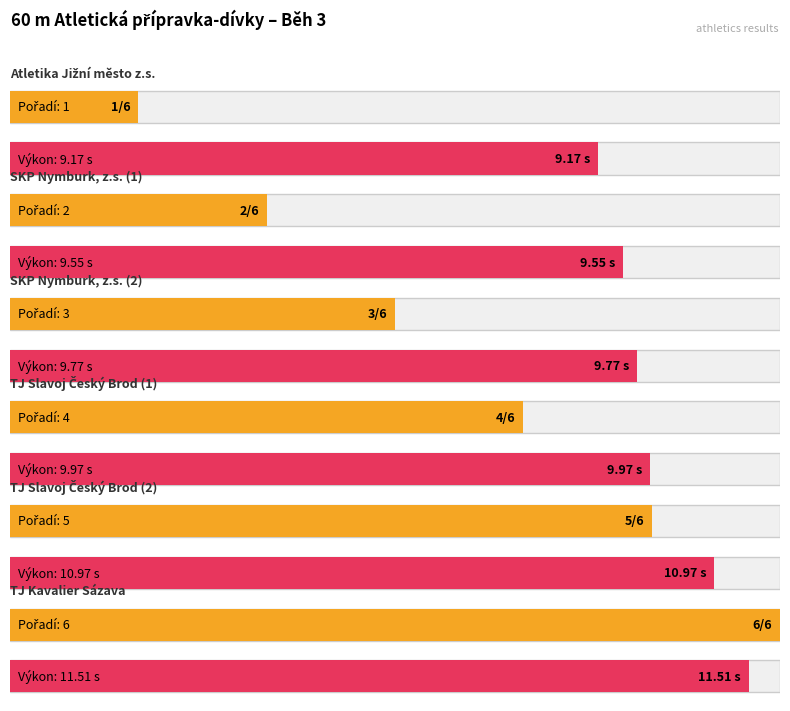

What is the sum of the Výkon values at TJ Slavoj Český Brod (1) and SKP Nymburk, z.s. (2)?

19.7